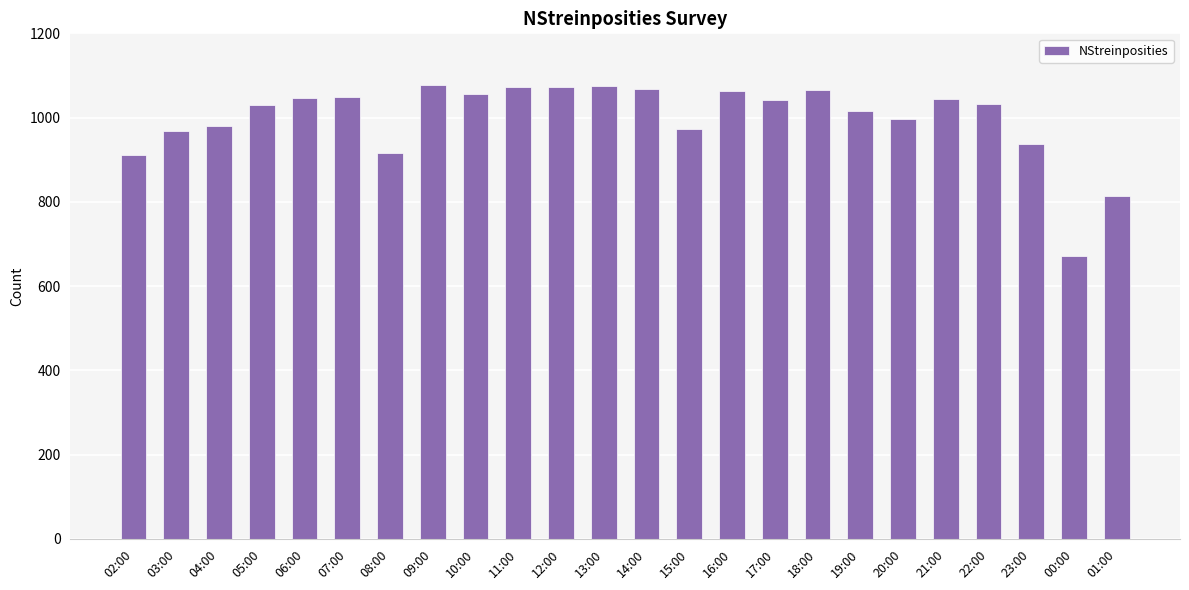

What is the greatest value displayed?

1077